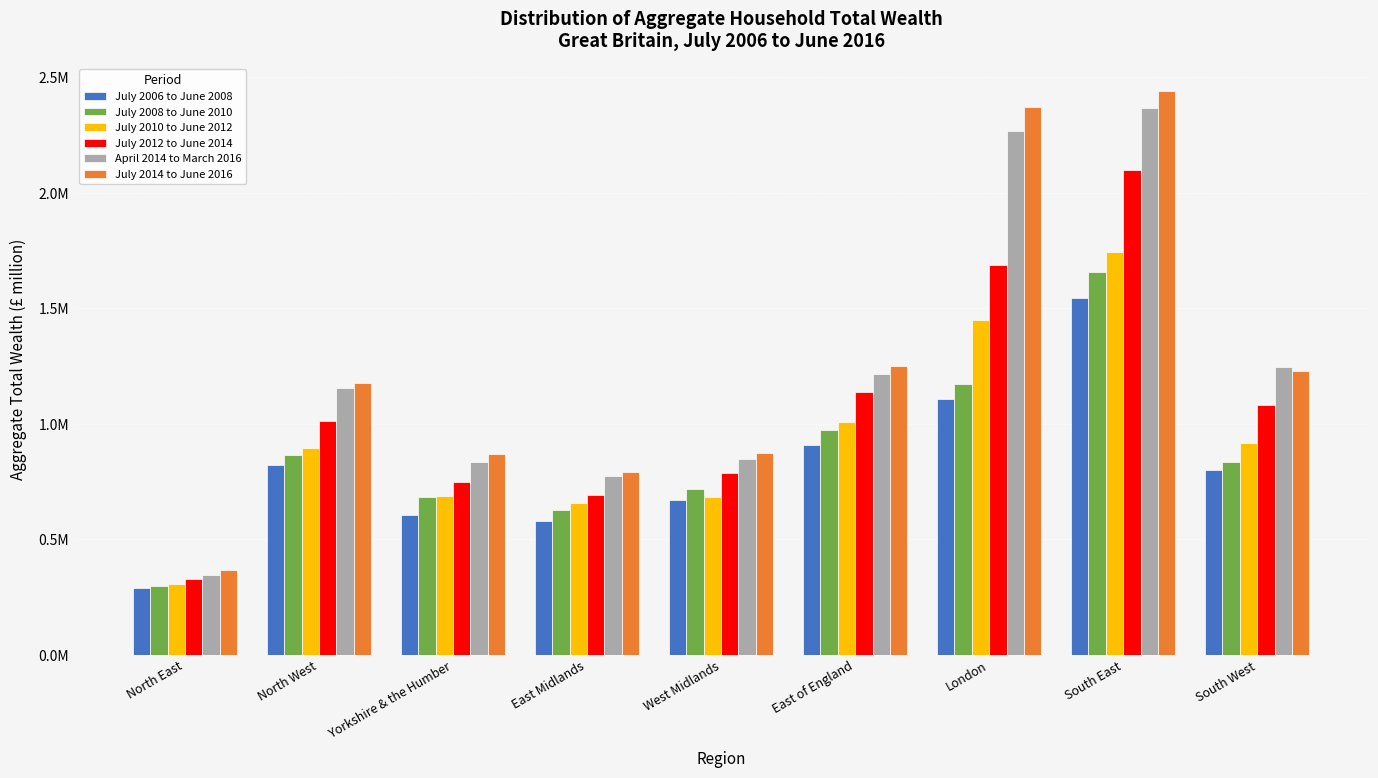

Is it true that July 2010 to June 2012 equals 682772 at West Midlands?

True